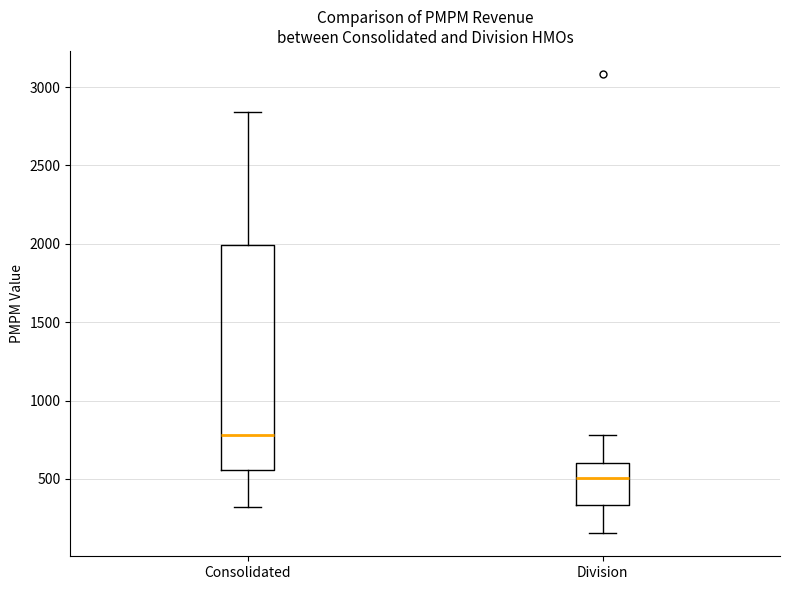

Comparing the boxes themselves (not the whiskers), which one is the tallest?

Consolidated